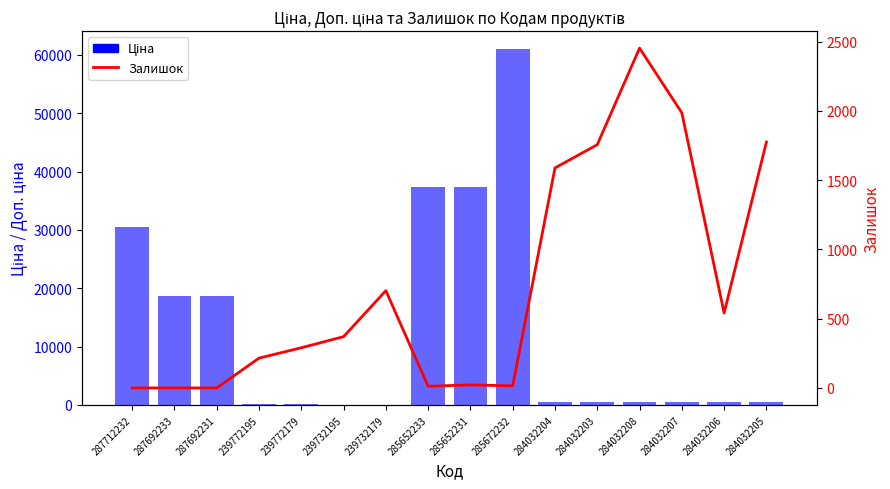

The Залишок series shows 309.8 at 239732179. True or false?

False